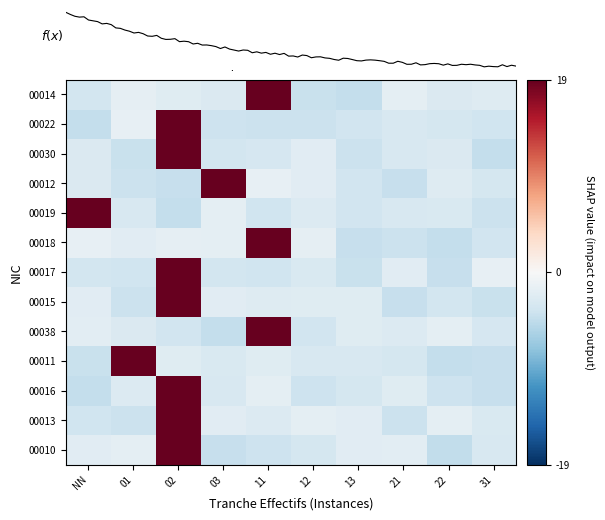

The 00019 series shows -0.3 at 03. True or false?

False